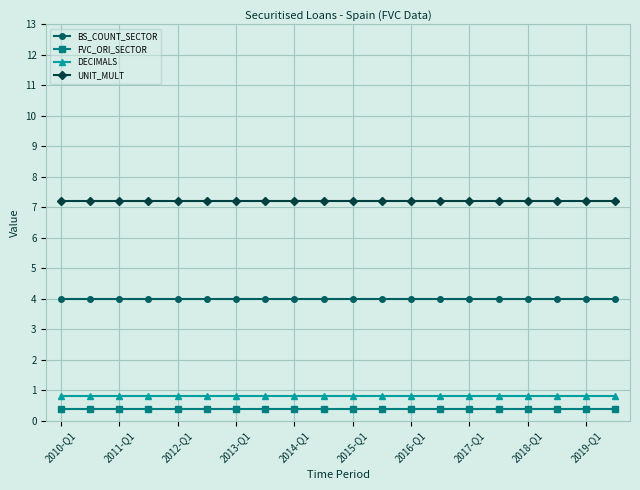

What are all the series names shown in the legend?

BS_COUNT_SECTOR, FVC_ORI_SECTOR, DECIMALS, UNIT_MULT